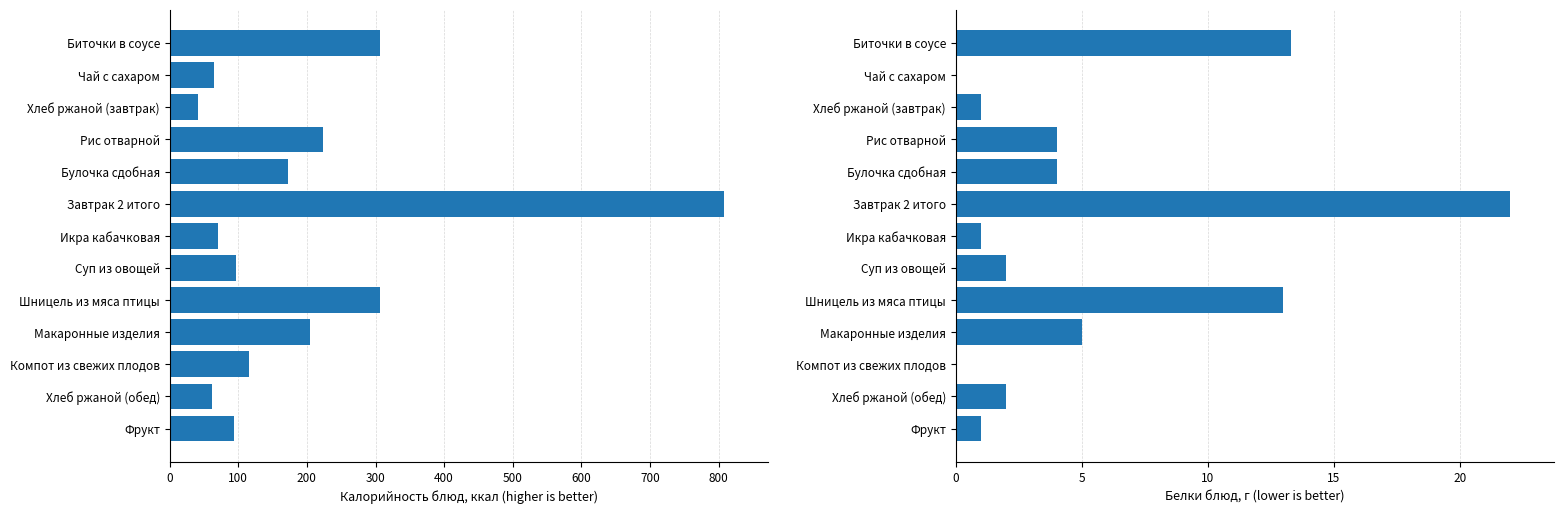

Rank the series by their maximum value, from lowest to highest.

Белки, Калорийность